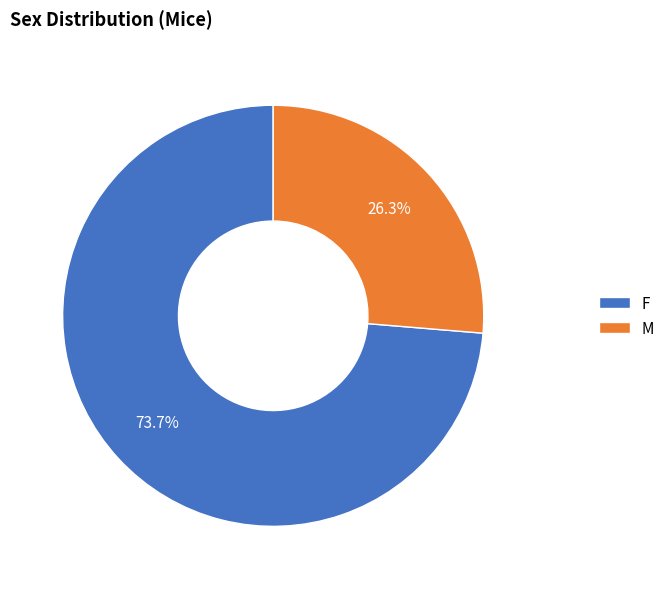

What is the ratio of the value at M to the value at F?

0.4